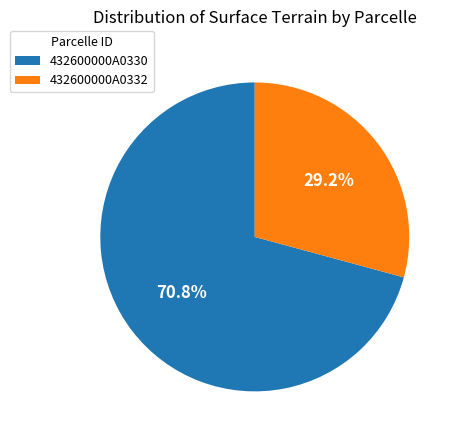

Which slice represents more than half of the pie?

432600000A0330